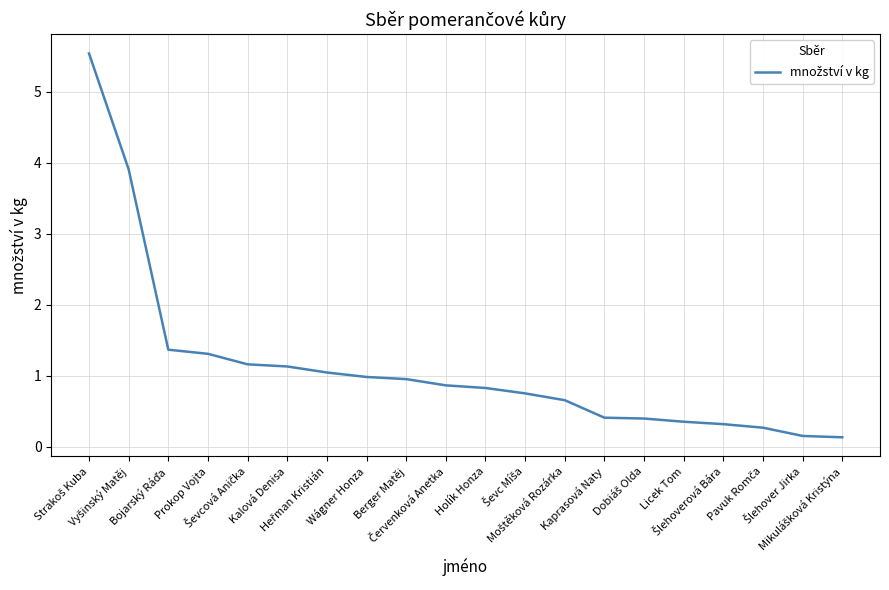

True or false: the data shows 0.3 at Wágner Honza.

False